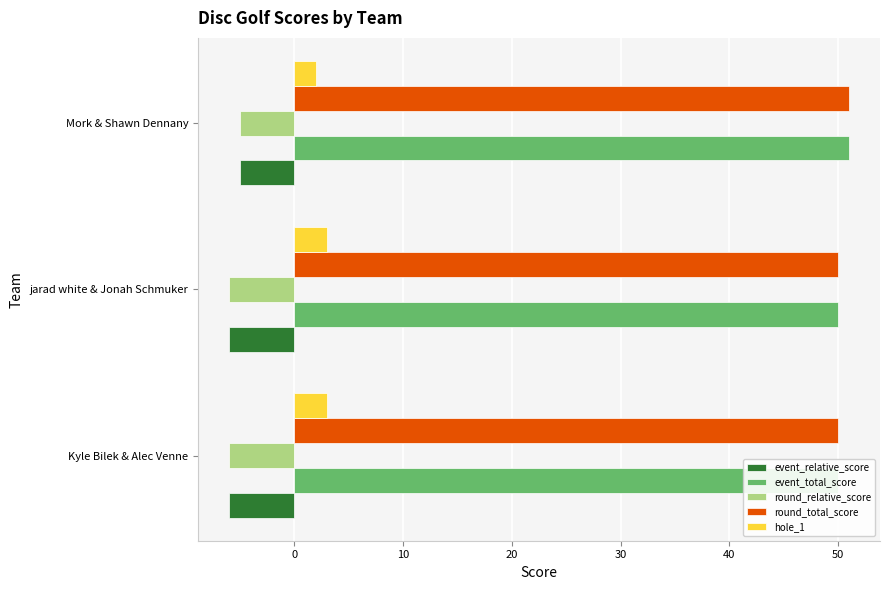

Rank the series by their maximum value, from highest to lowest.

event_total_score, round_total_score, hole_1, event_relative_score, round_relative_score